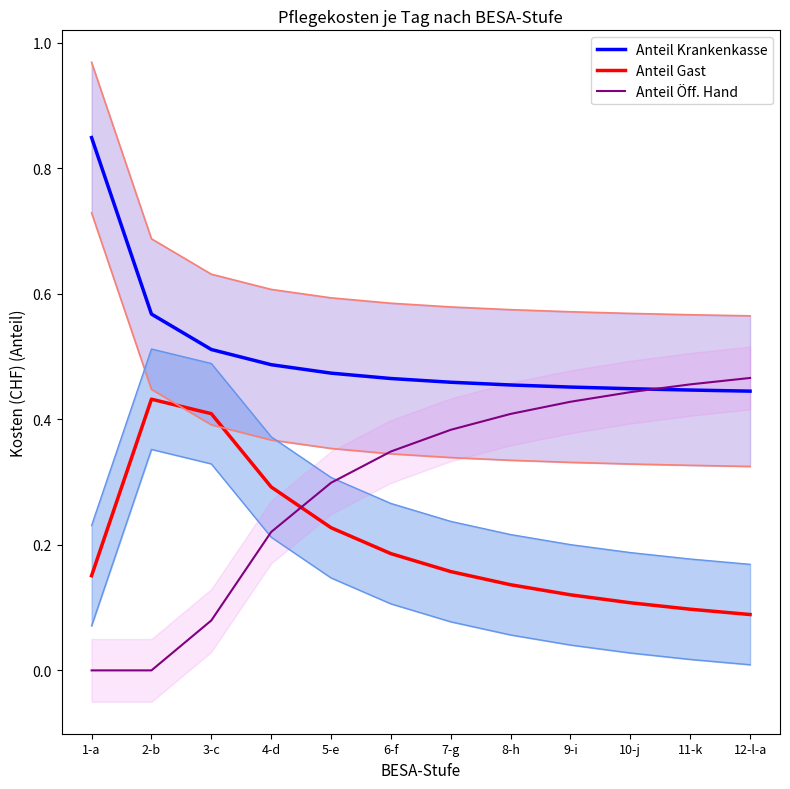

What is the sum of the Anteil Krankenkasse values at 8-h and 10-j?

0.9